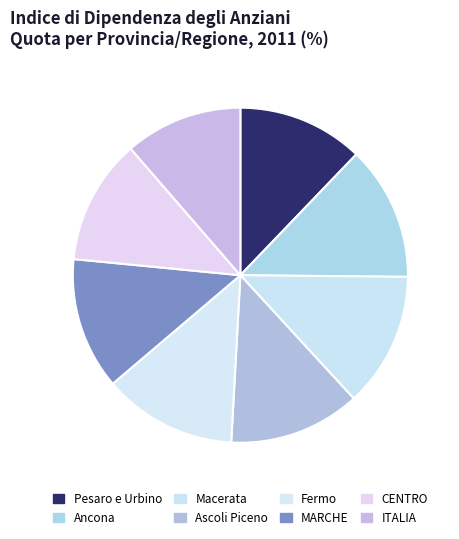

Which has a higher value, Ascoli Piceno or CENTRO?

Ascoli Piceno